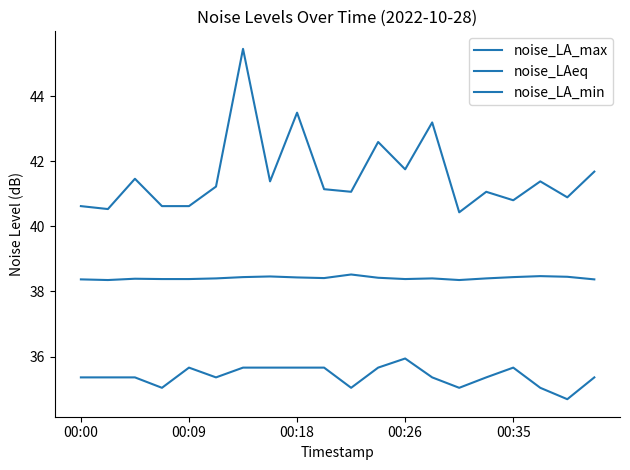

Rank the categories by noise_LAeq value from lowest to highest.

00:09, 14, 00:00, 19, 00:26, 00:35, 12, 00:18, 5, 13, 15, 9, 11, 8, 6, 16, 18, 7, 17, 10